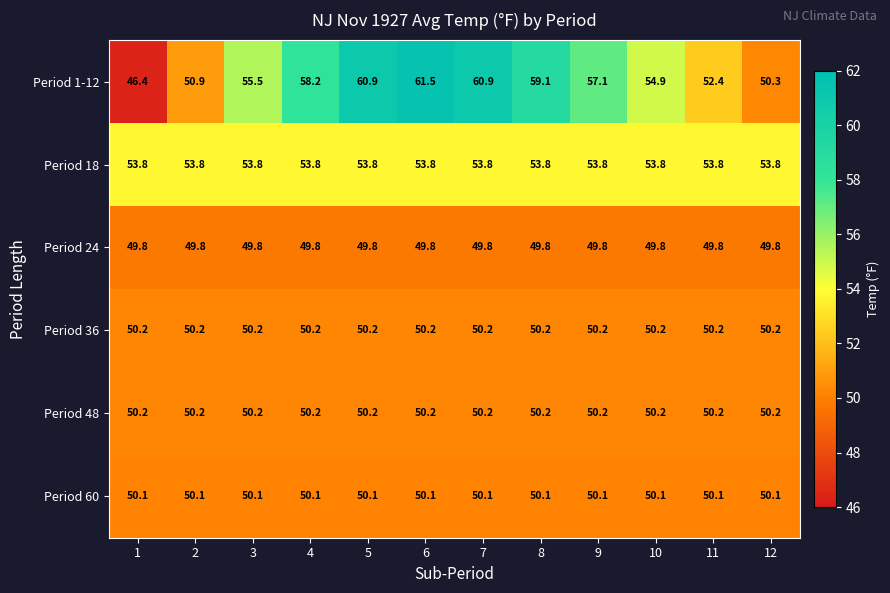

What is the minimum value shown in the chart?

46.4